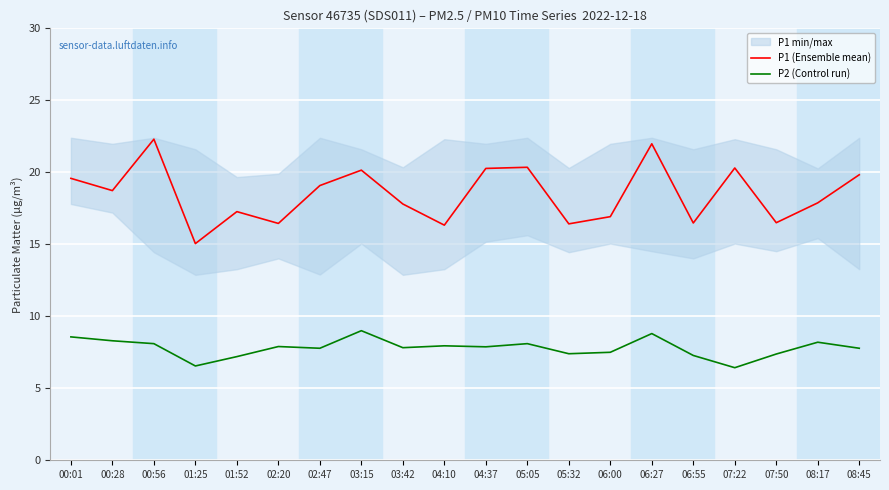

At which category does P1 (Ensemble mean) reach its first local peak?

00:56